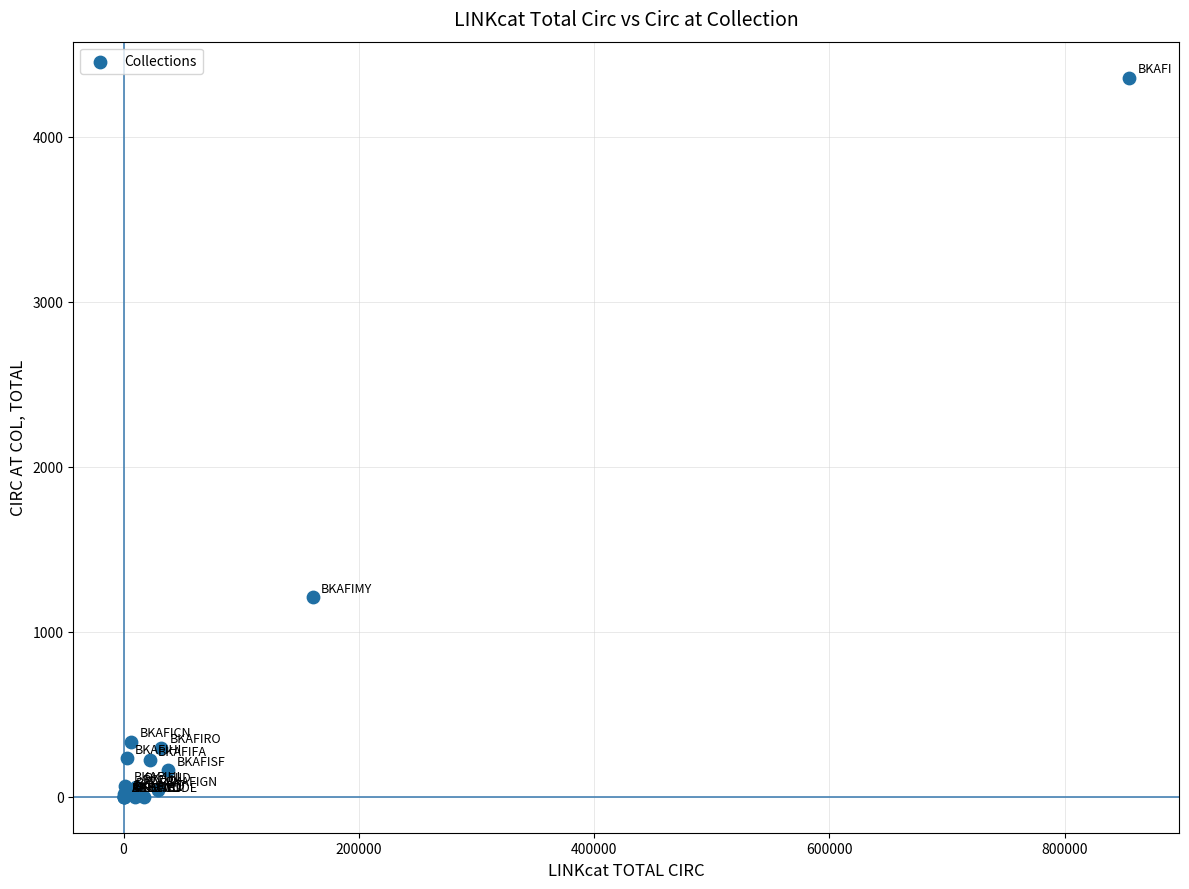

What Y value in the scatter plot is closest to 2179?

1209